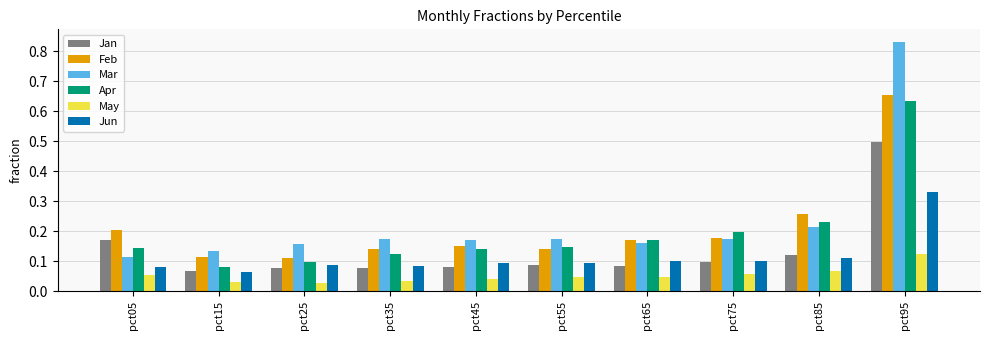

Which series has the widest spread of values?

Mar